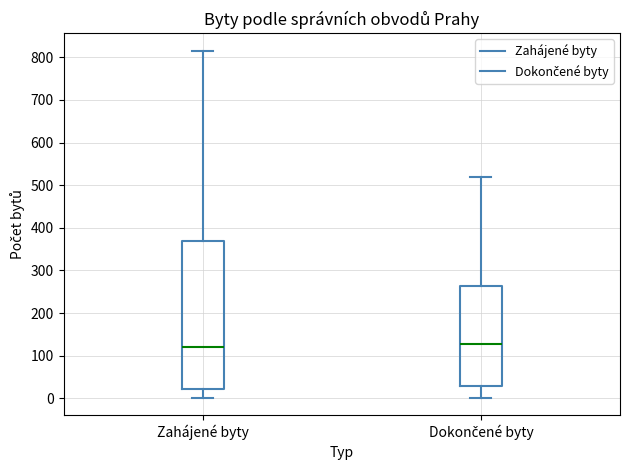

Where does the upper whisker of the box for Dokončené byty end on the y-axis? The values are not printed on the chart, so give them approximately, as read against the axis.

520